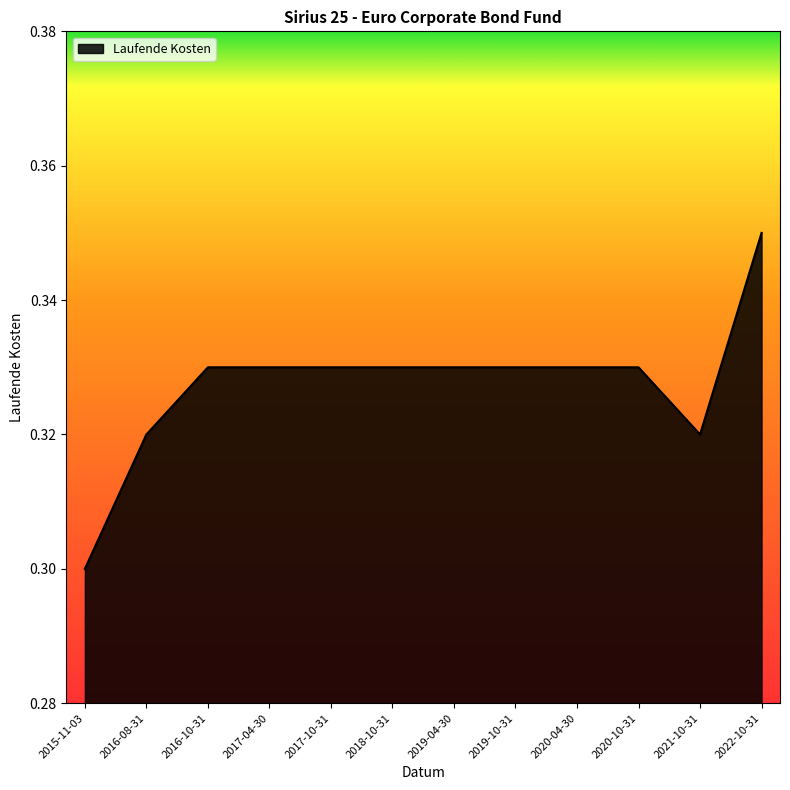

Does the chart have visible grid lines?

No